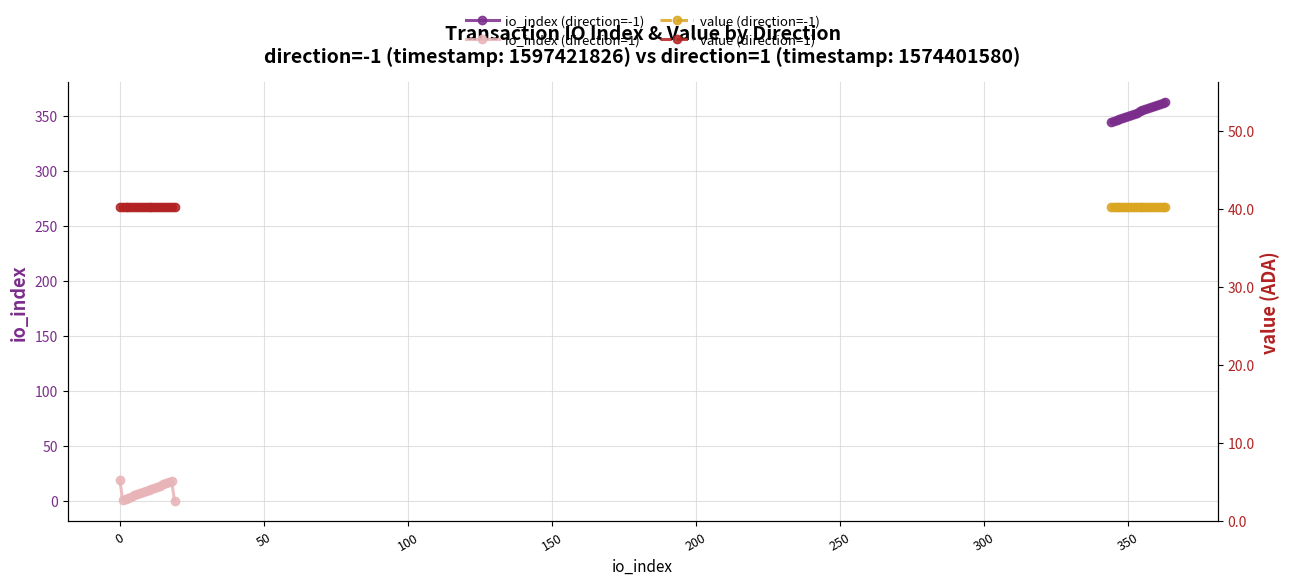

What is the value of the io_index (direction=-1) point at the 13th from the left?

356